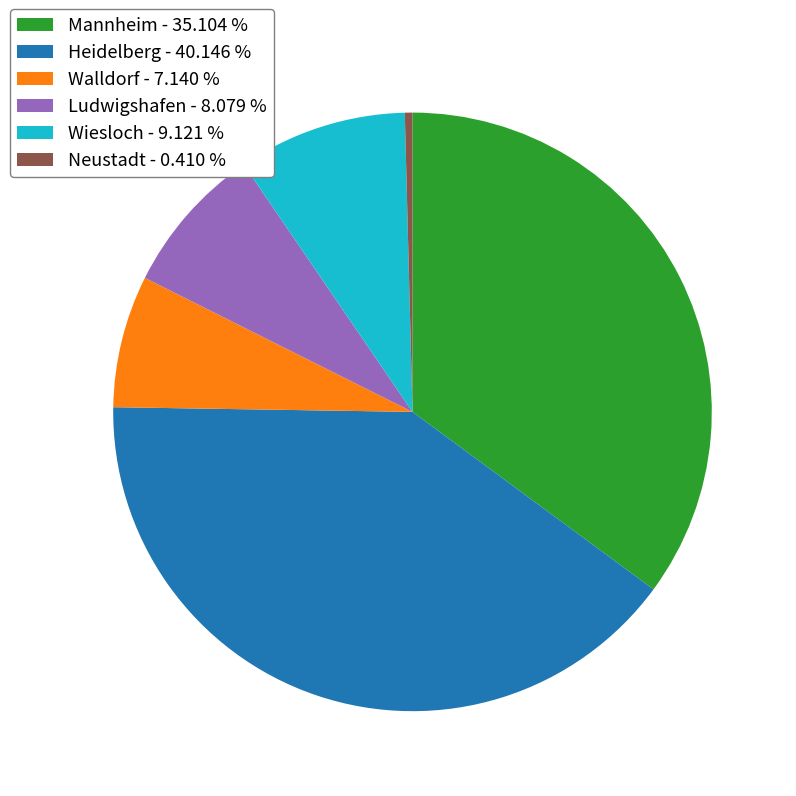

Does Mannheim - 35.104 % account for over 50% of the chart?

No